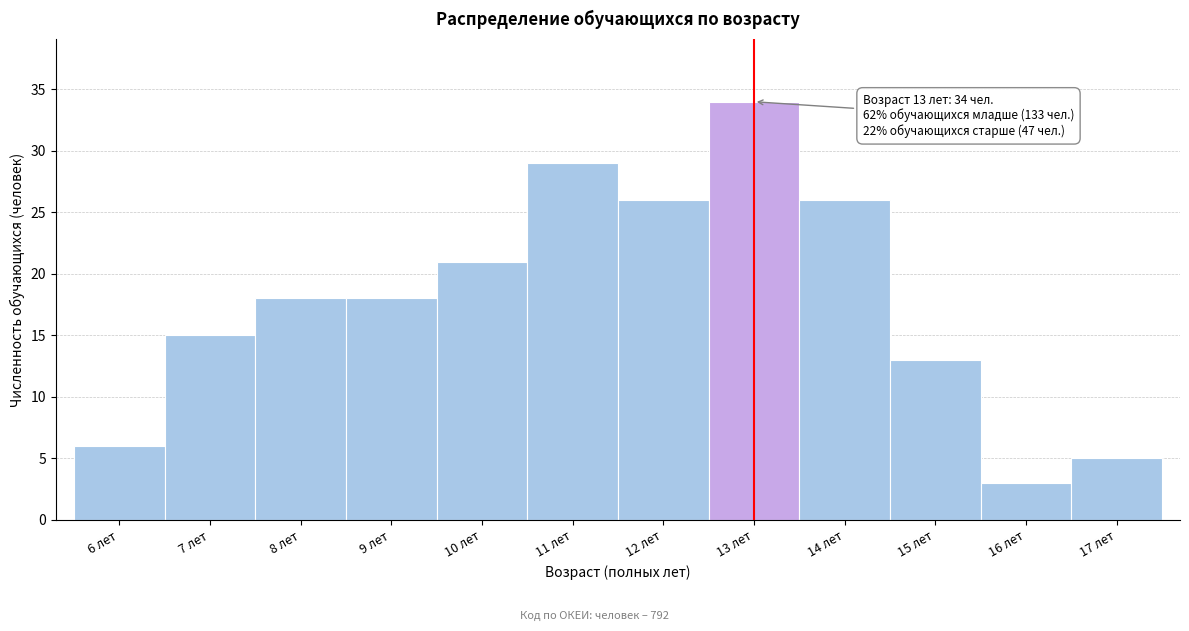

Over which range of the x-axis is the bar tallest?

12.5 to 13.5